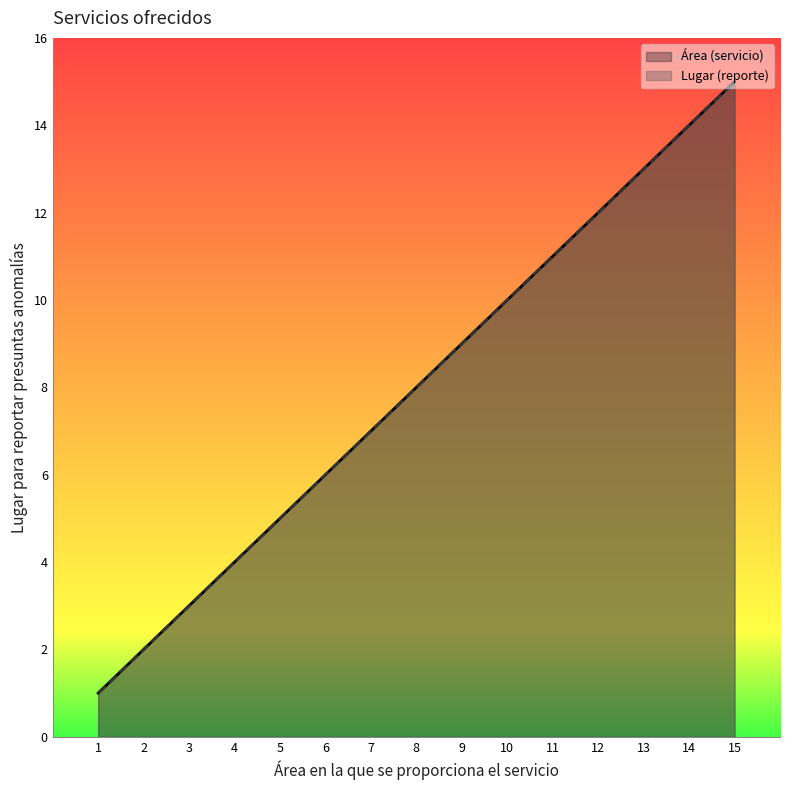

True or false: Lugar (reporte) and Área (servicio) cross at least once.

False